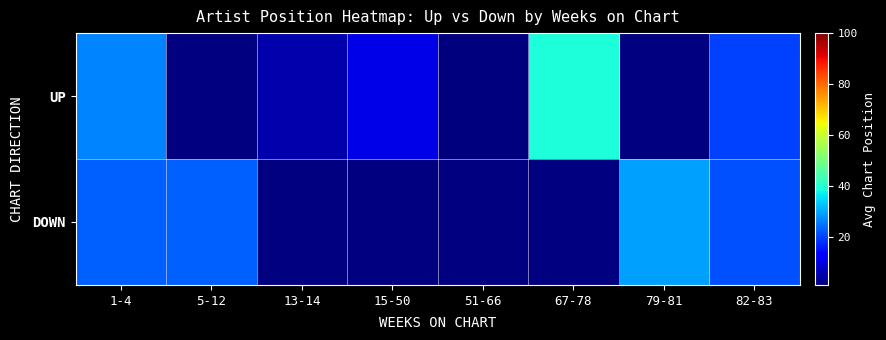

List the series in order of their overall mean, highest first.

UP, DOWN